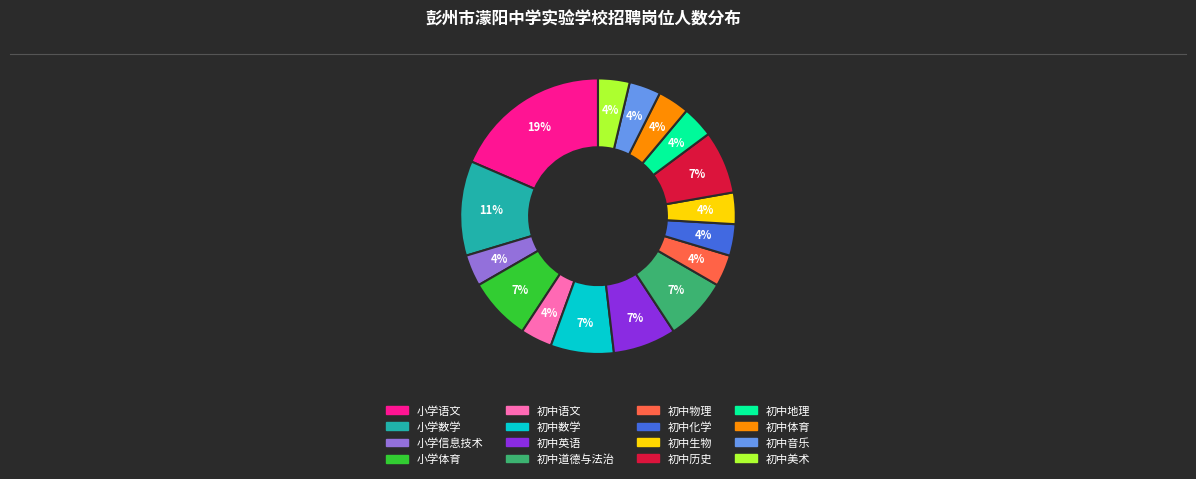

Count the number of slices in the pie.

16